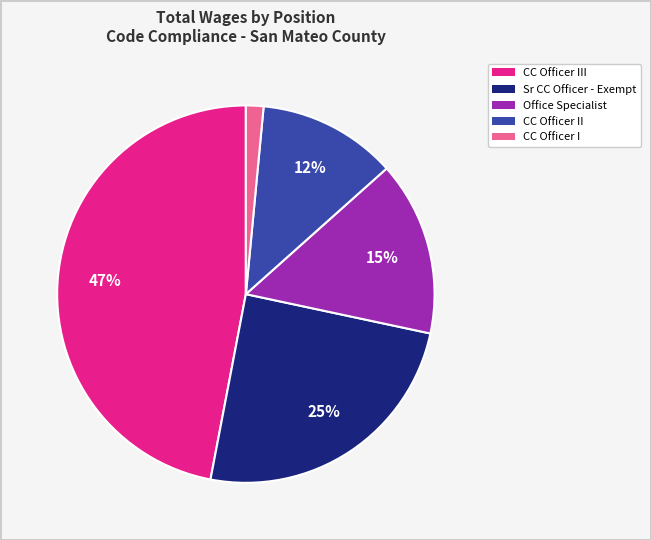

To the nearest percent, what is the average slice percentage?

20%